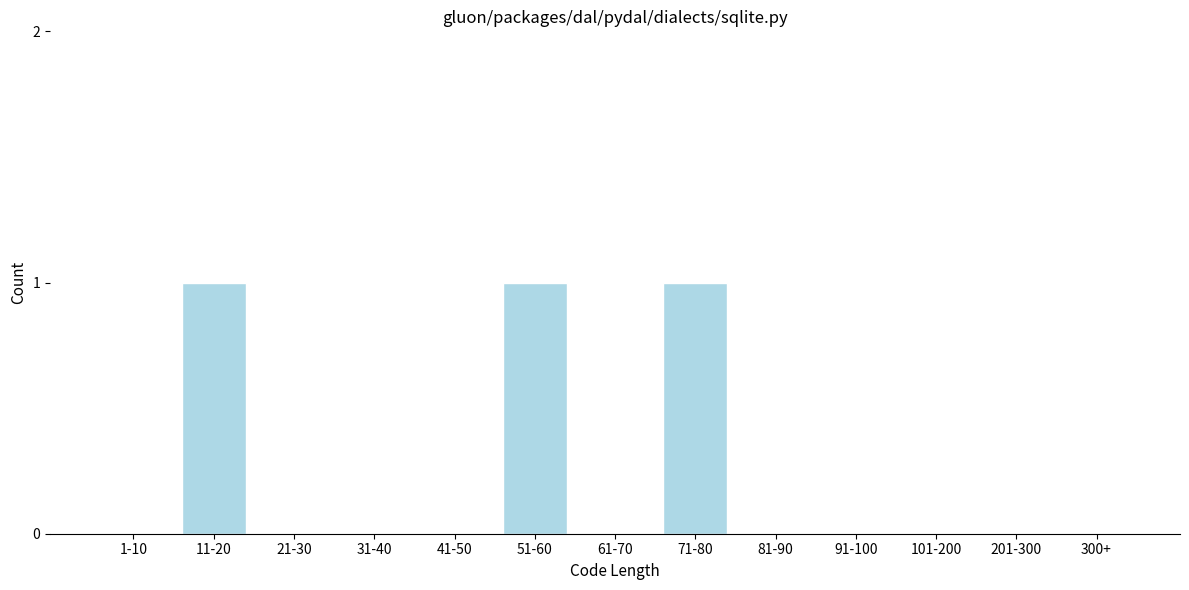

Reading left to right, list all the values displayed in this chart.

1-10=0	11-20=1	21-30=0	31-40=0	41-50=0	51-60=1	61-70=0	71-80=1	81-90=0	91-100=0	101-200=0	201-300=0	300+=0